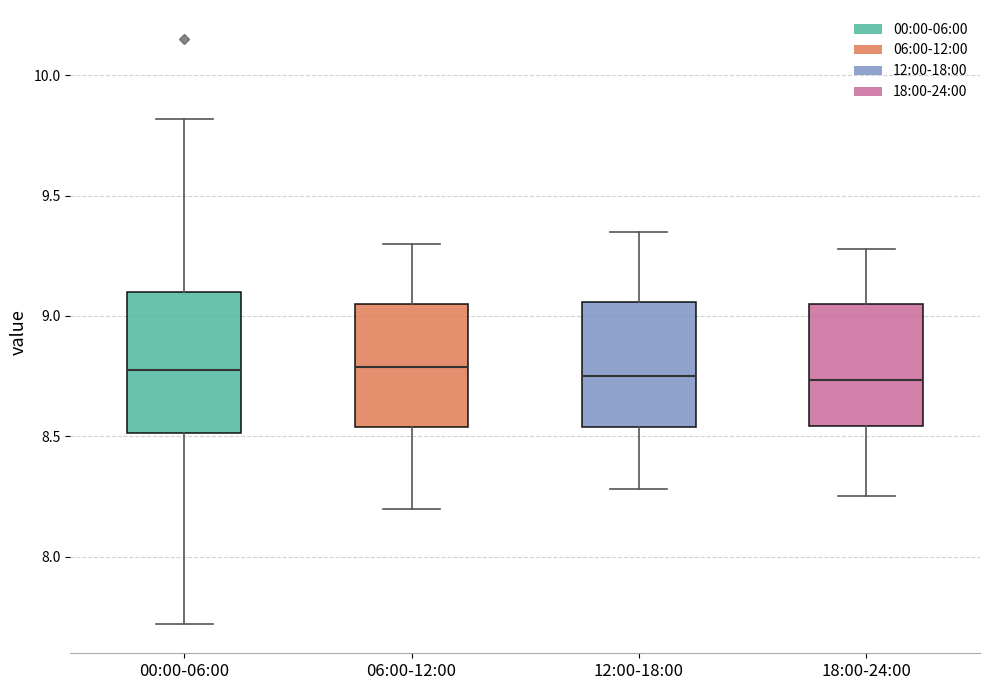

Where does the lower whisker of the box for 12:00-18:00 end on the y-axis? The values are not printed on the chart, so give them approximately, as read against the axis.

8.30